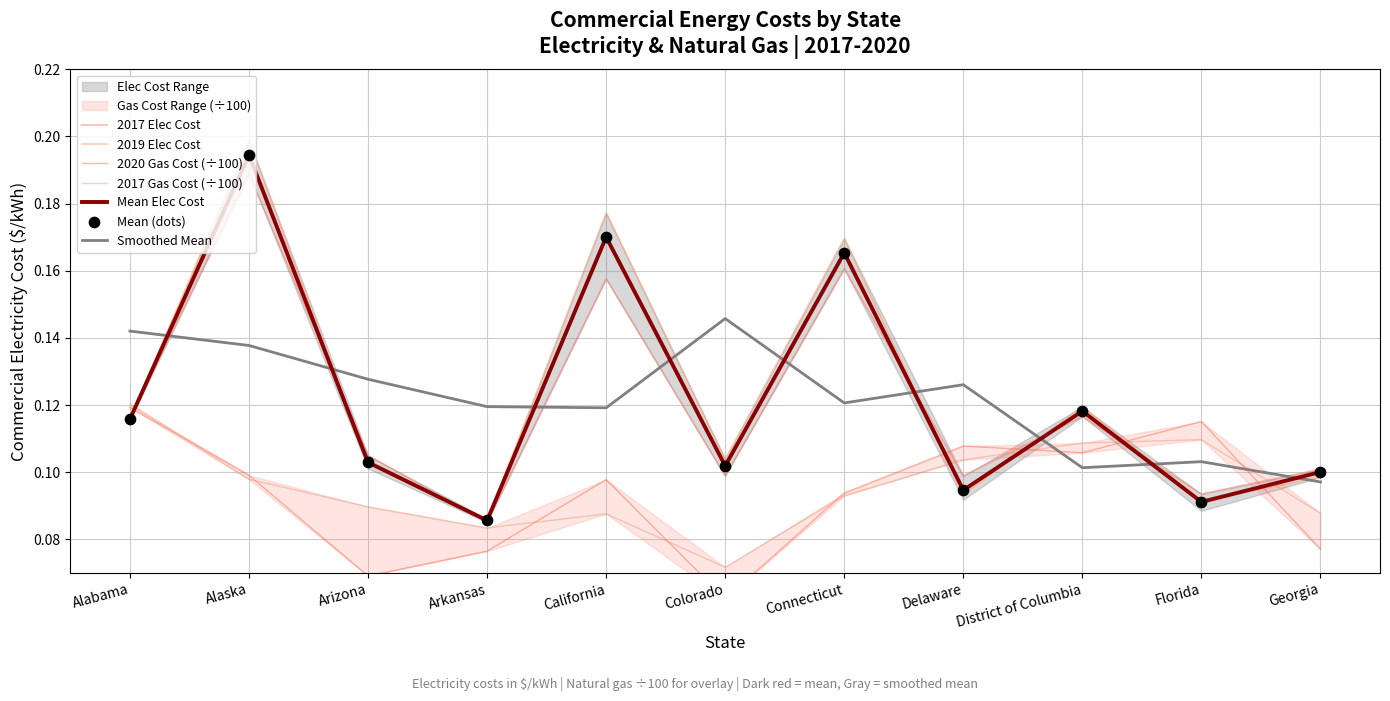

Is the value of 2017 Nat Gas ($/kft3) at Alabama greater than the value of 2020 Elec Cost ($/kWh) at California?

No